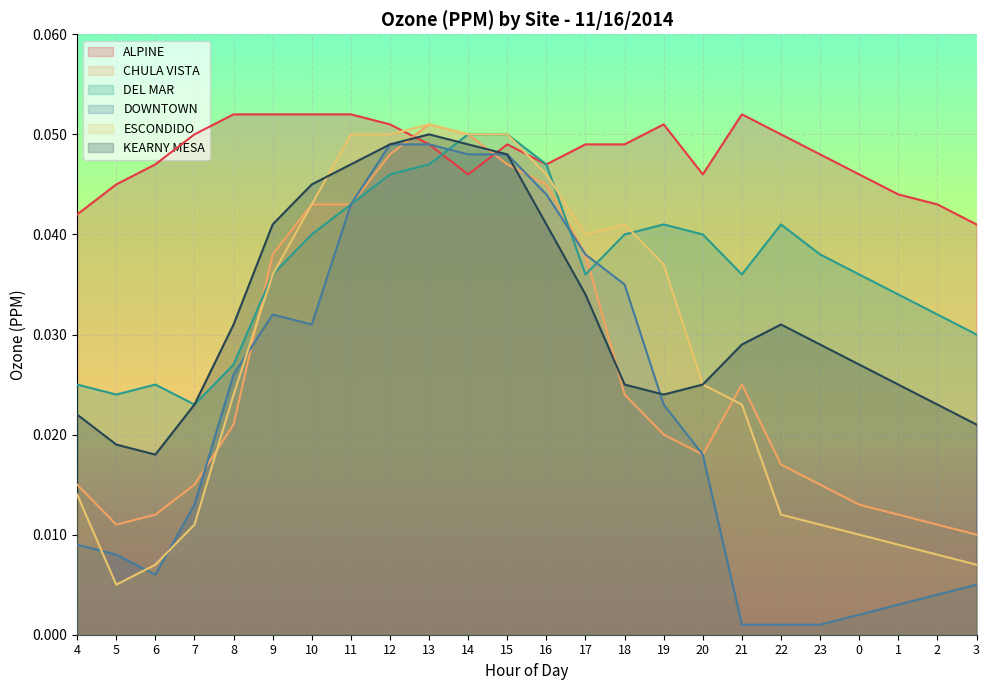

Where do DOWNTOWN and CHULA VISTA first cross each other?

7 and 8